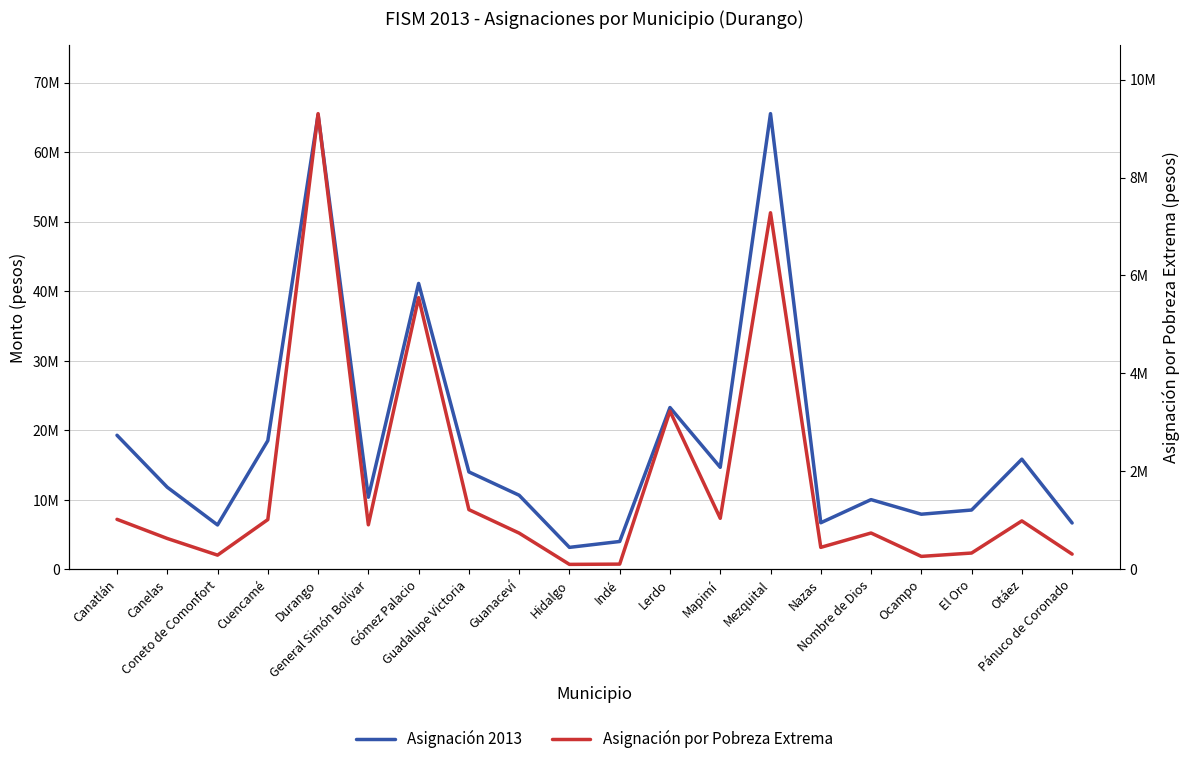

List the series in order of their peak value, lowest first.

Asignación por Pobreza Extrema, Asignación 2013